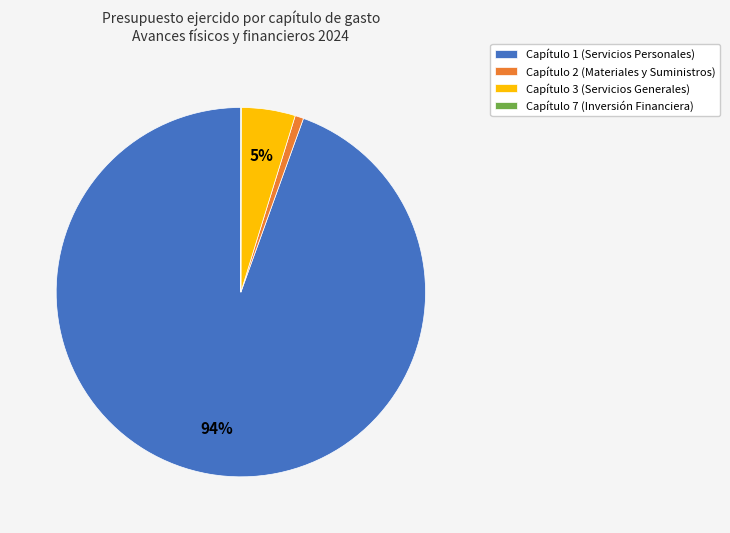

Do Capítulo 1 (Servicios Personales) and Capítulo 2 (Materiales y Suministros) together represent more than half of the pie?

Yes